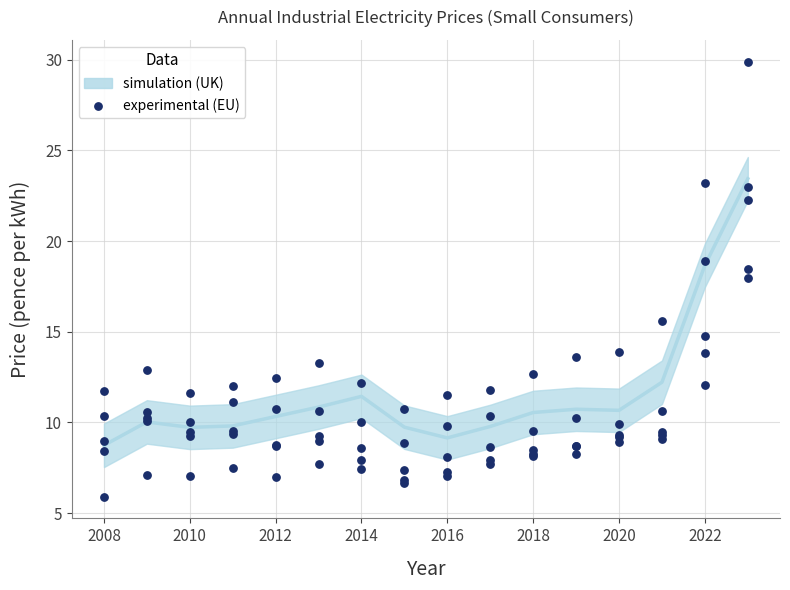

What Y value in the scatter plot is closest to 17?

18.0